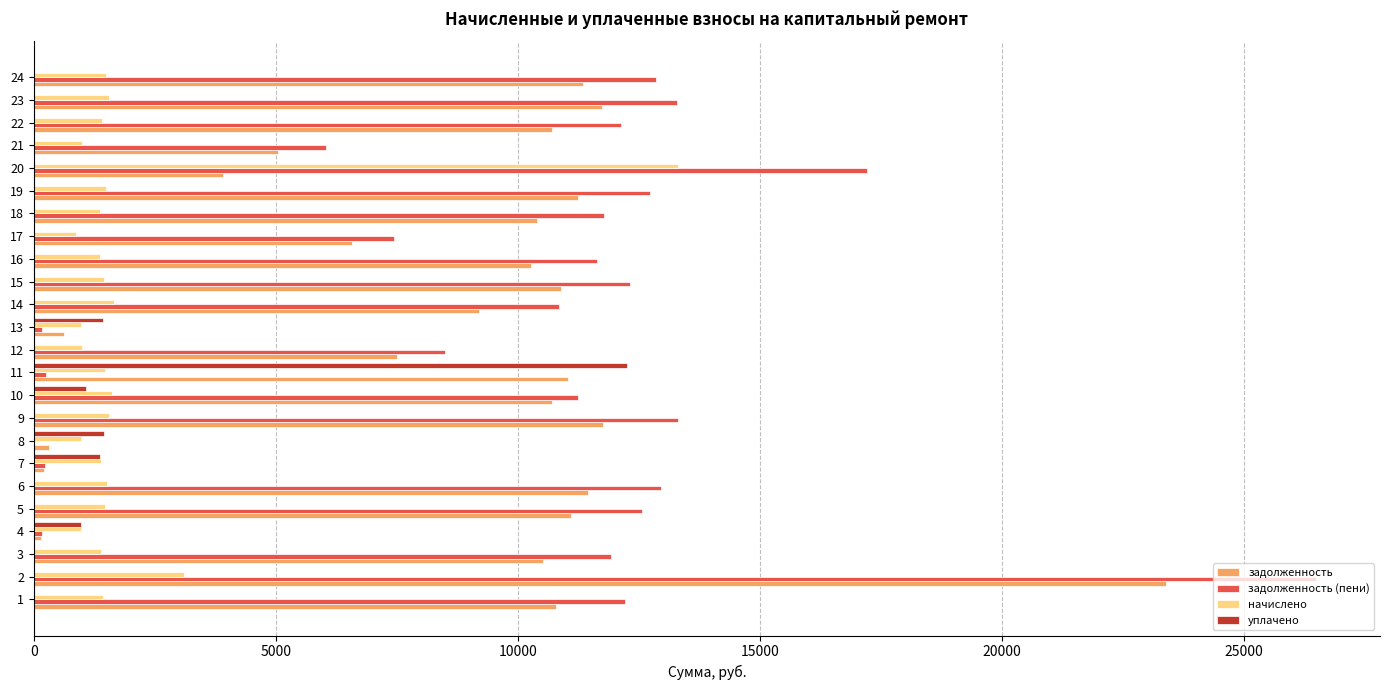

The value of задолженность (пени) at 23 is 13290.5. True or false?

True